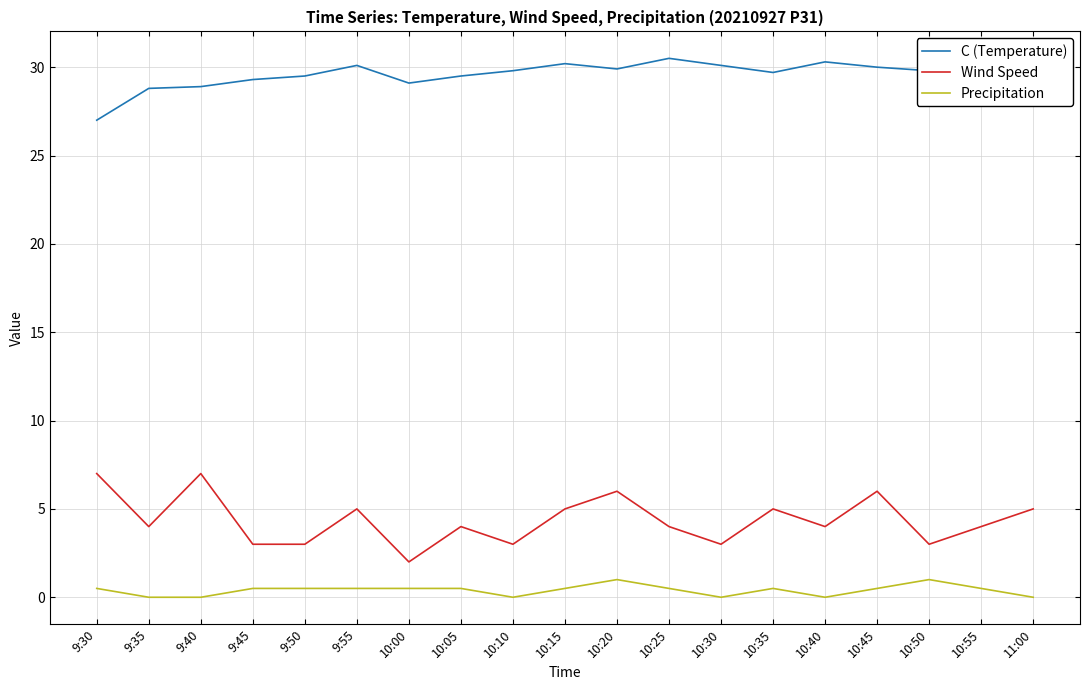

True or false: Wind Speed and Precipitation cross at least once.

False